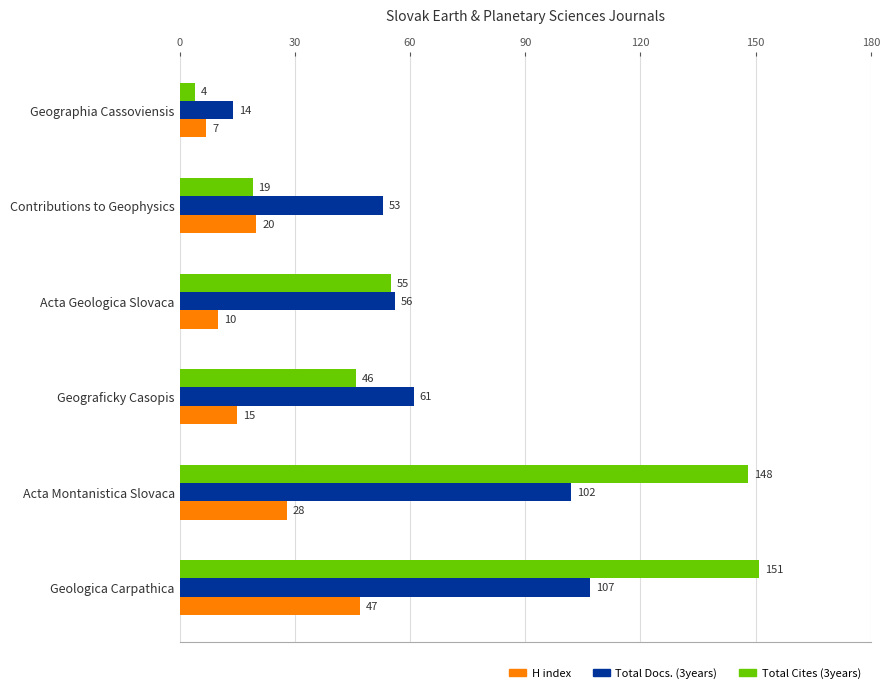

At Acta Geologica Slovaca, list the series in order from largest to smallest.

Total Docs. (3years), Total Cites (3years), H index